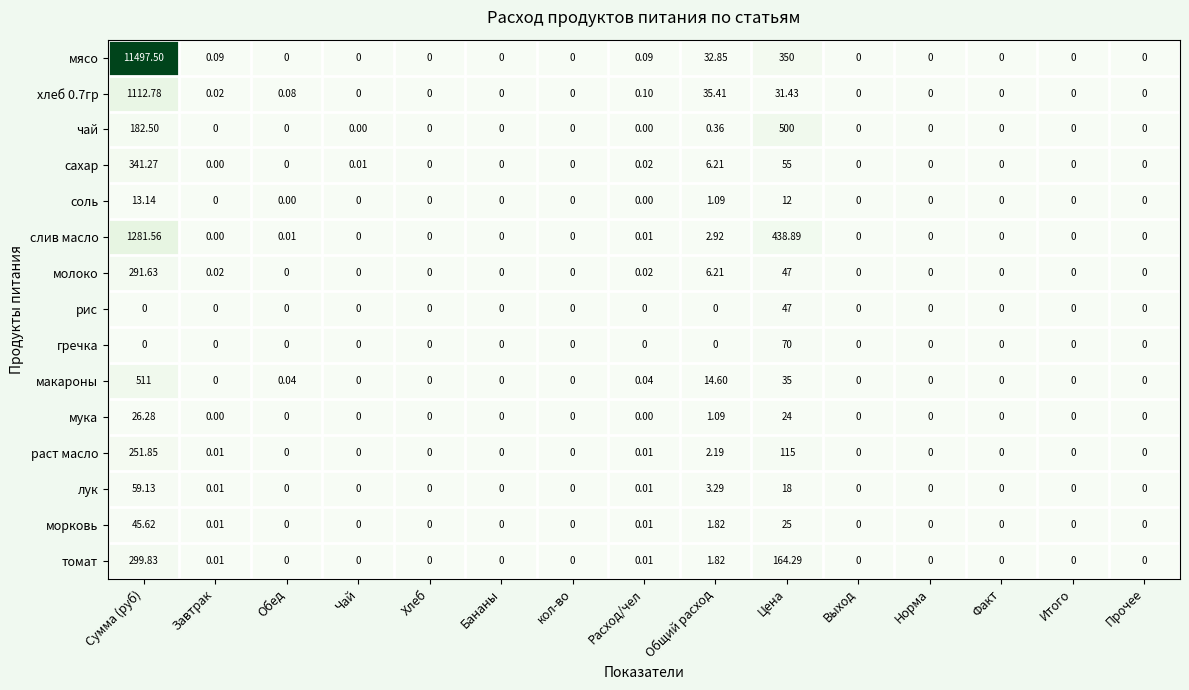

At which label is чай closest to 250?

Сумма (руб)